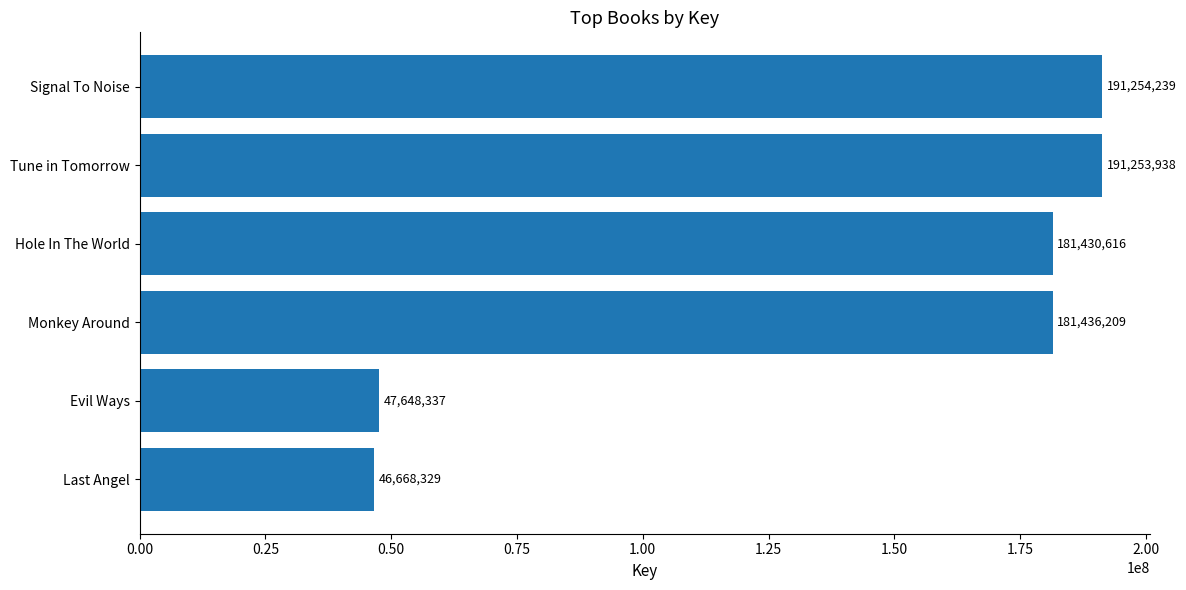

Which label corresponds to the smallest value in the chart?

Last Angel